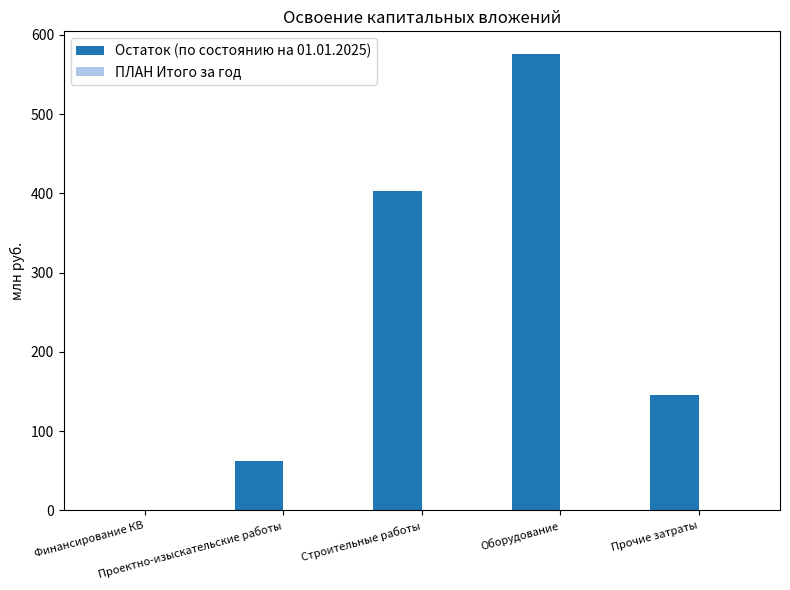

How many categories are shown in the chart?

5